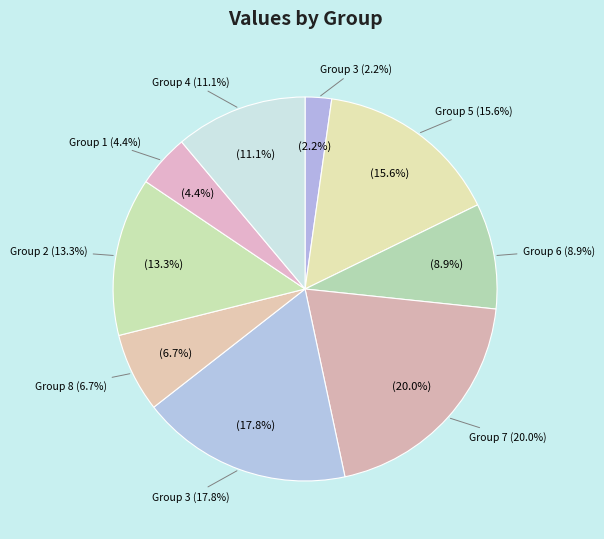

How many segments does this pie chart have?

9